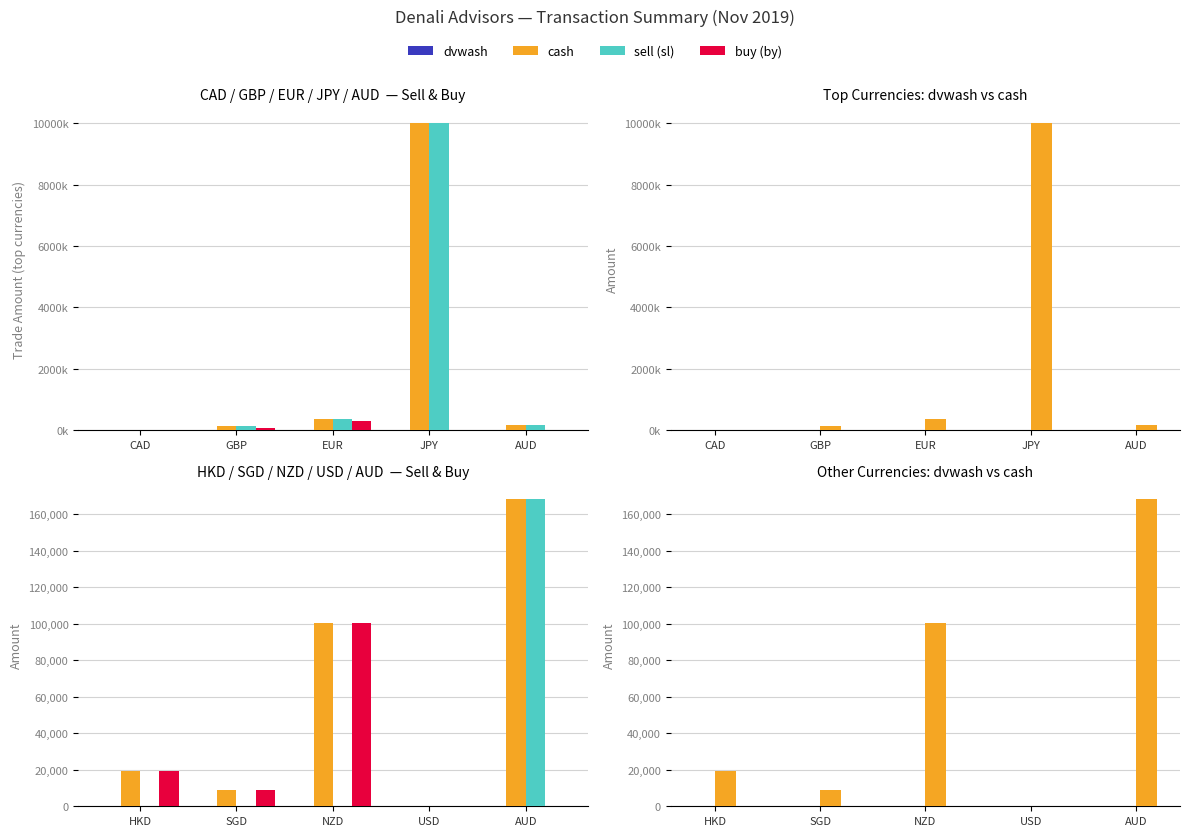

What is the label of the 5th bar from the left?

AUD